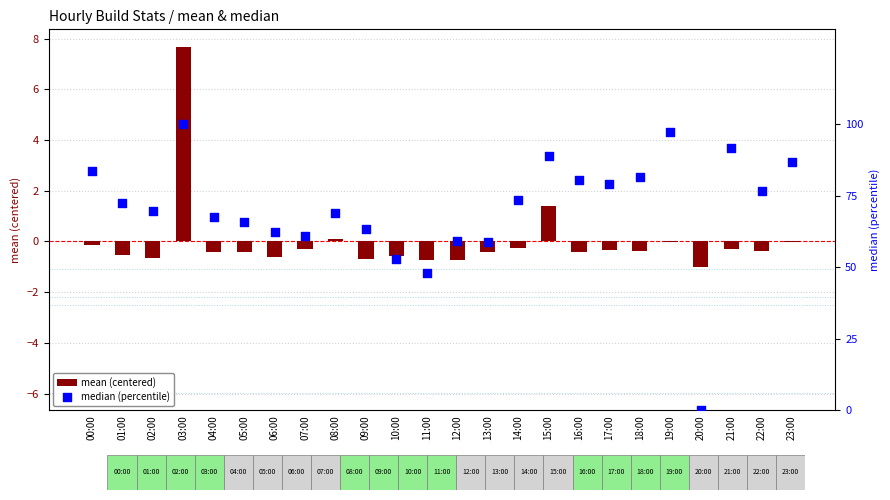

Which series has the widest spread of Y values?

median (percentile)